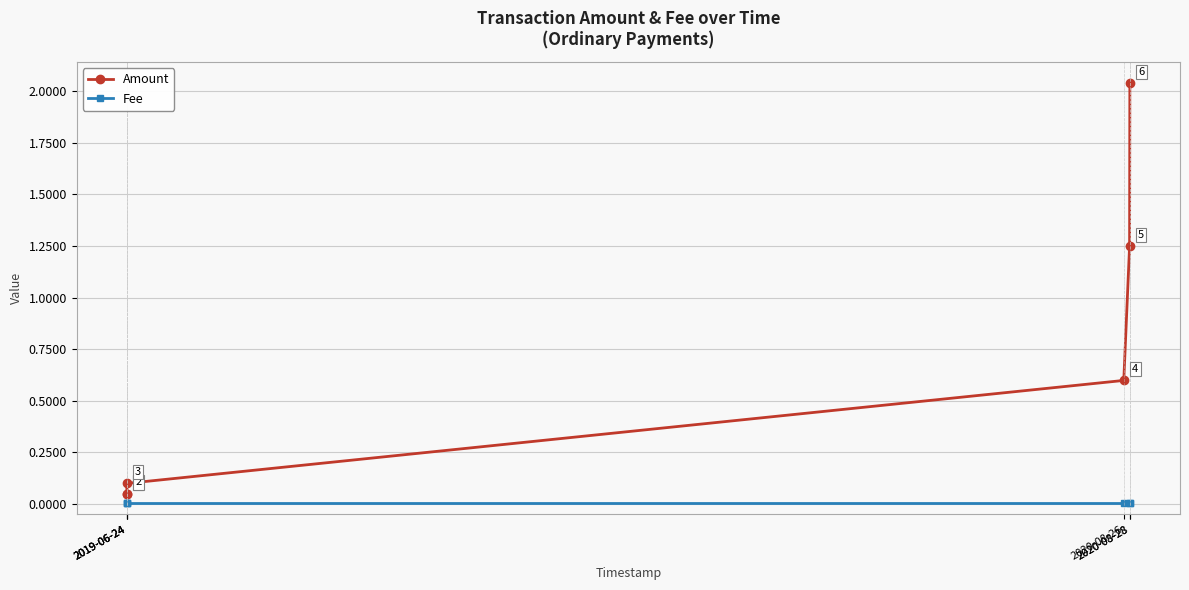

How many categories are shown in the chart?

6